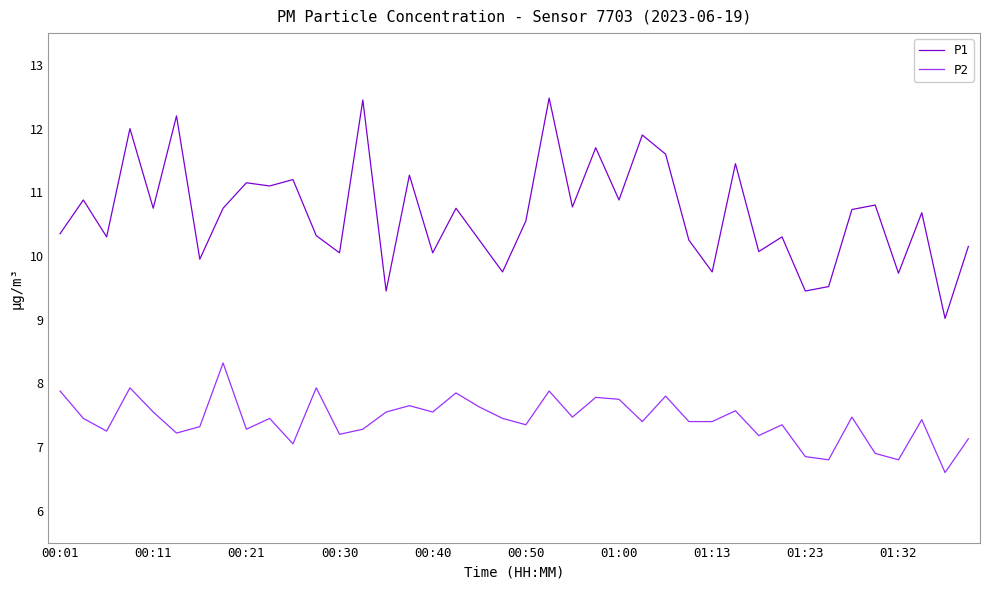

List the series in order of their overall mean, lowest first.

P2, P1